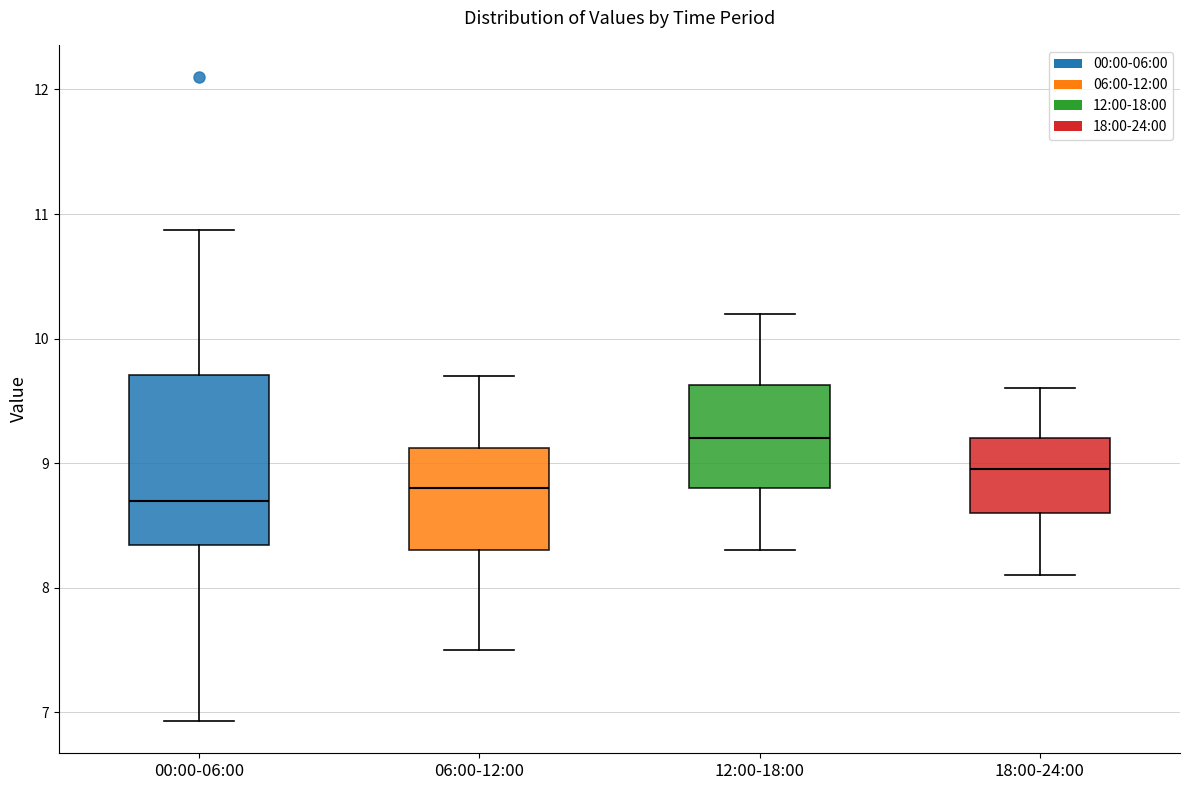

Which box has the highest median line?

12:00-18:00